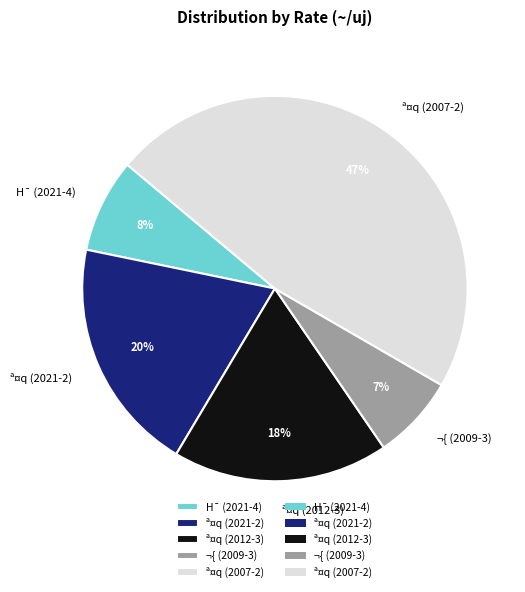

Which category has the smallest portion of the pie?

¬{ (2009-3)